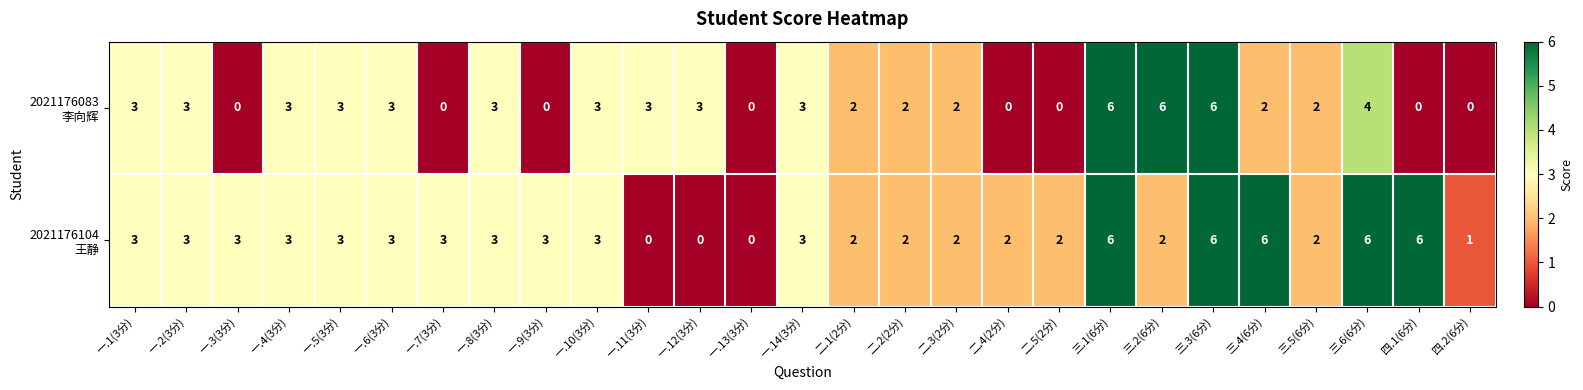

At how many categories does at least one series exceed 5?

6